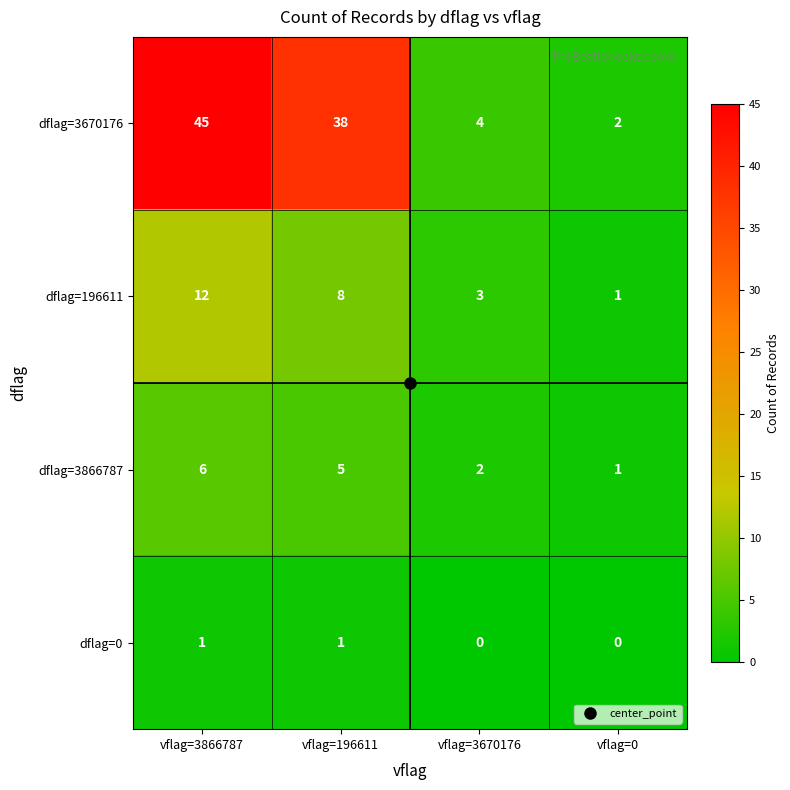

What is the total value across all series at vflag=0?

4